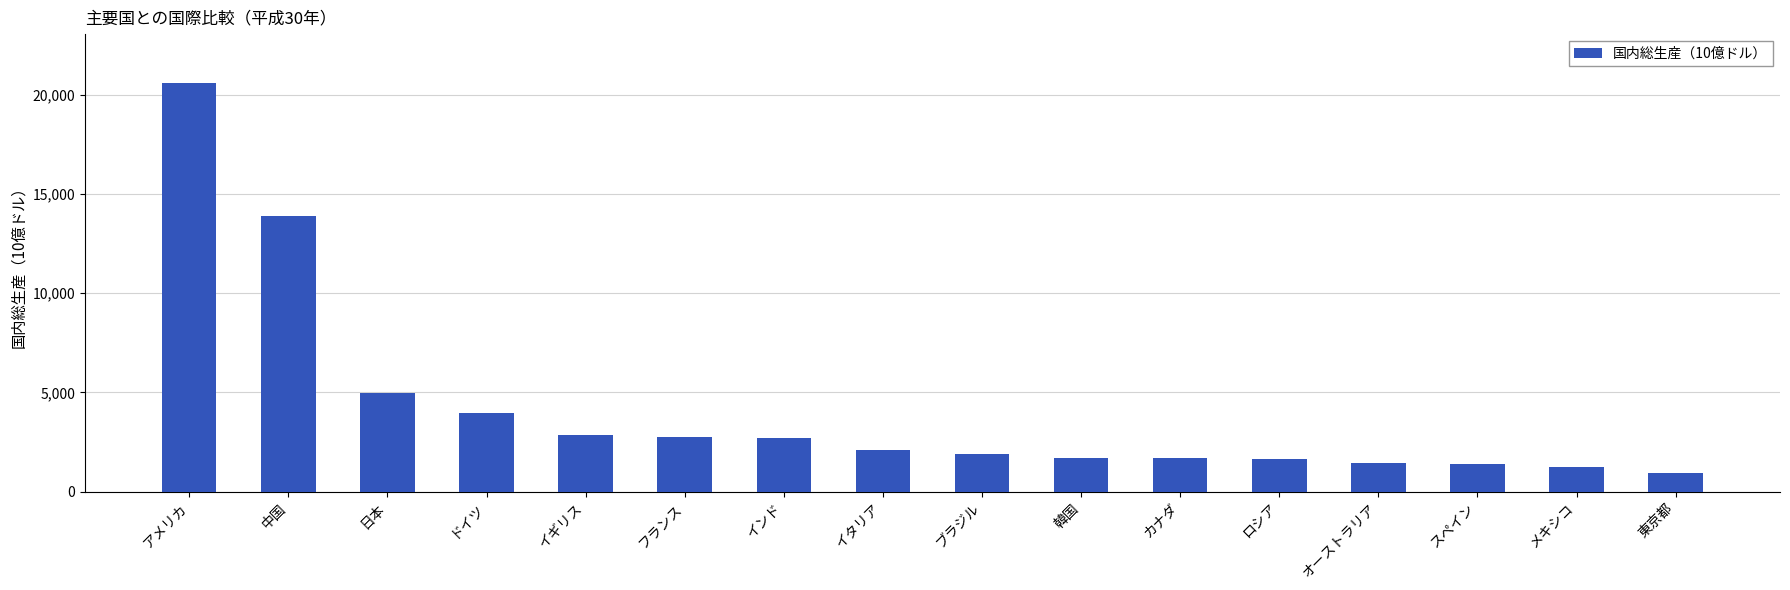

True or false: the data shows 2085.4 at メキシコ.

False